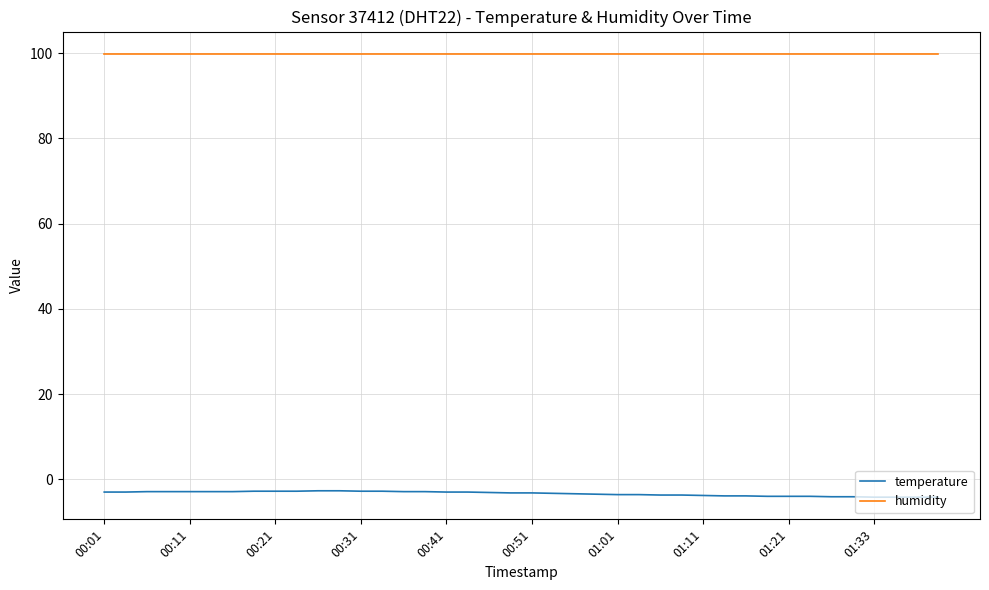

List the series in order of their peak value, highest first.

humidity, temperature